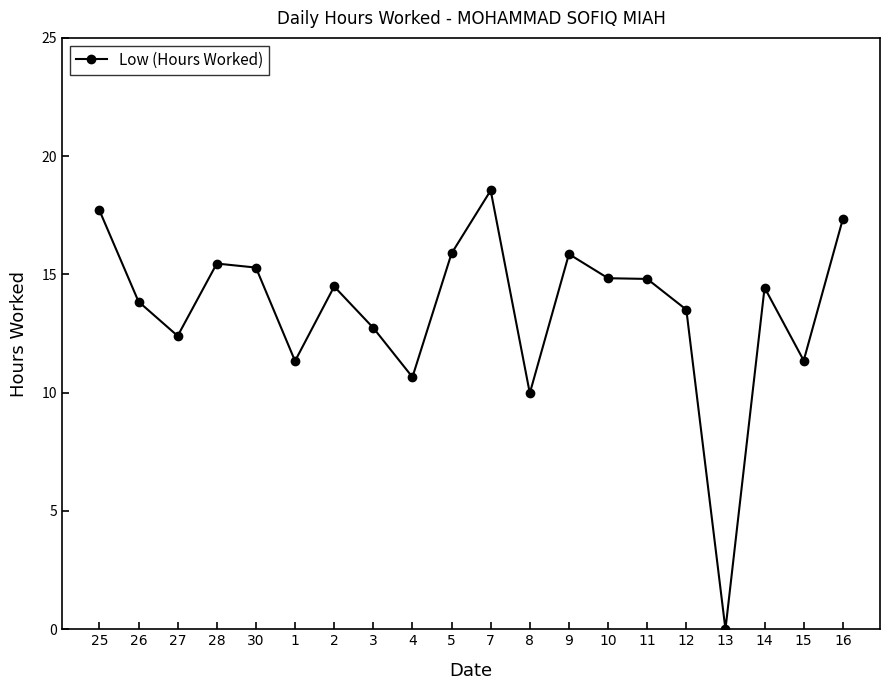

Is this an area chart (filled region under the line)?

No